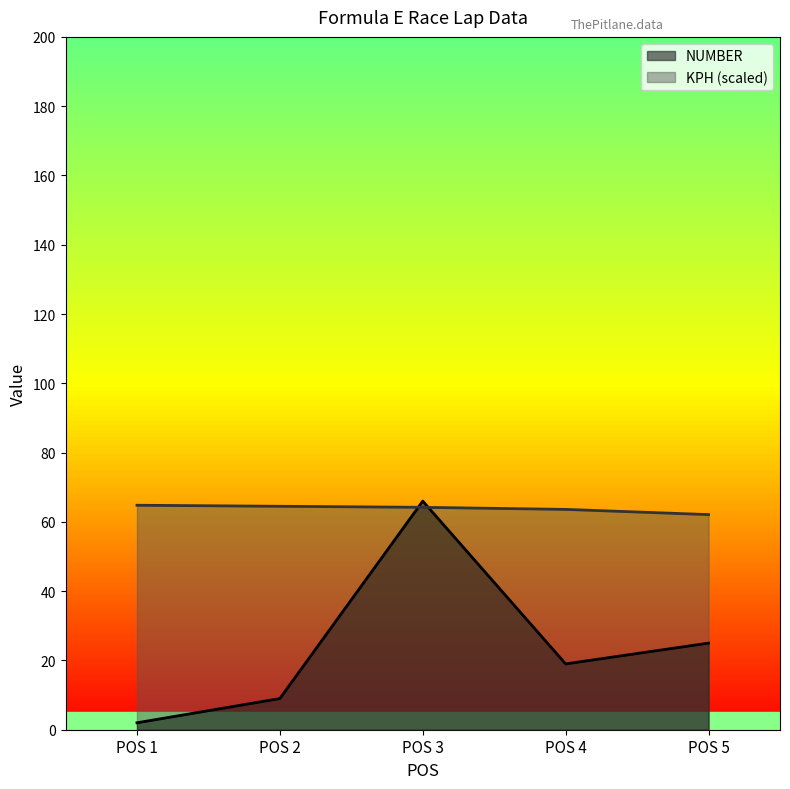

Does the chart display data point markers on the line(s)?

No